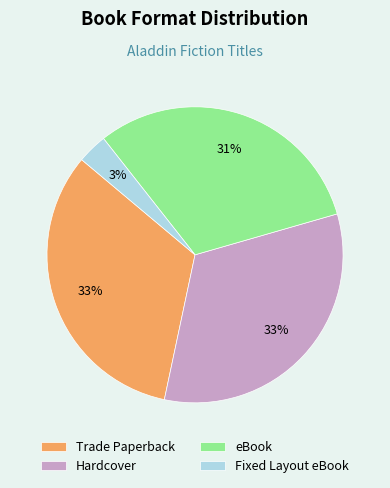

Which category has the smallest portion of the pie?

Fixed Layout eBook